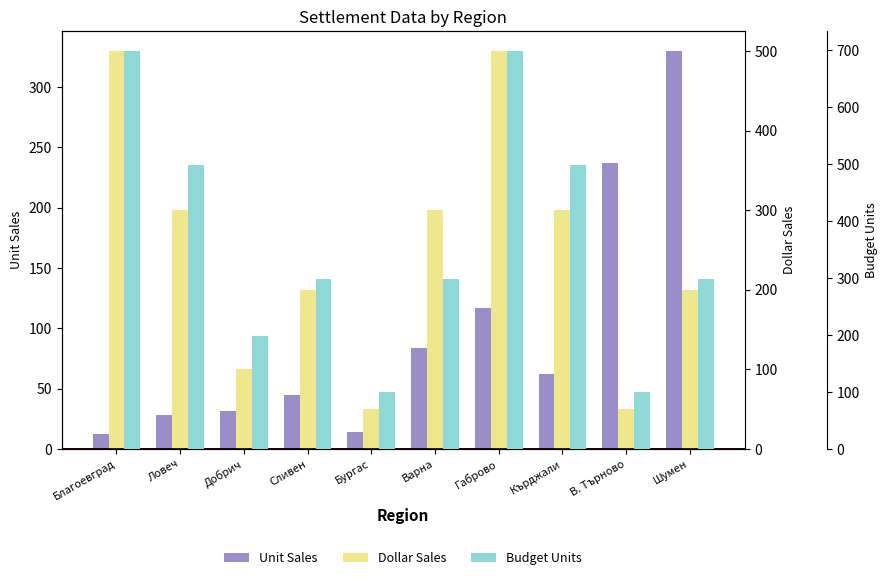

What is the average value of the Dollar Sales series?

250